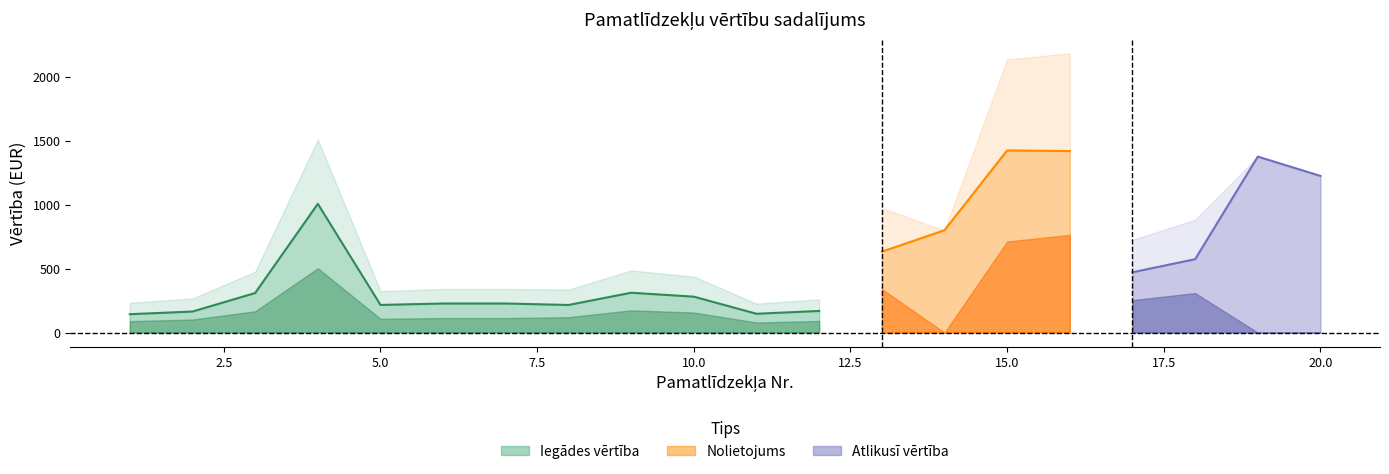

At which category does the chart reach its minimum across all series?

14